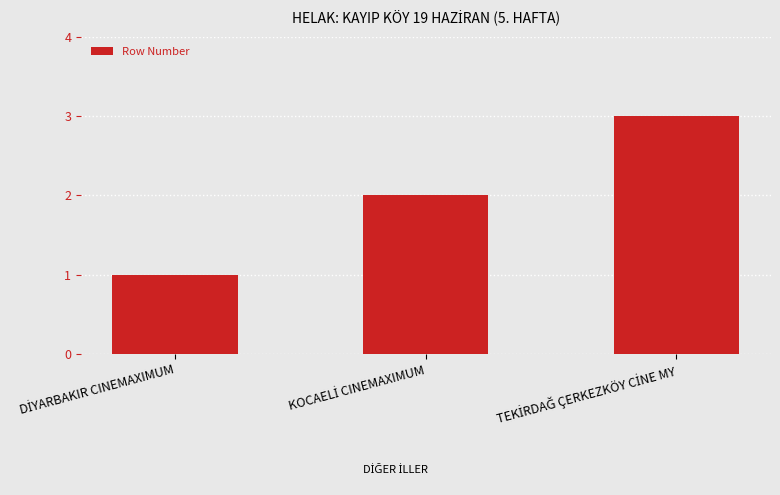

Reading left to right, what are all the values shown in this chart?

1	2	3